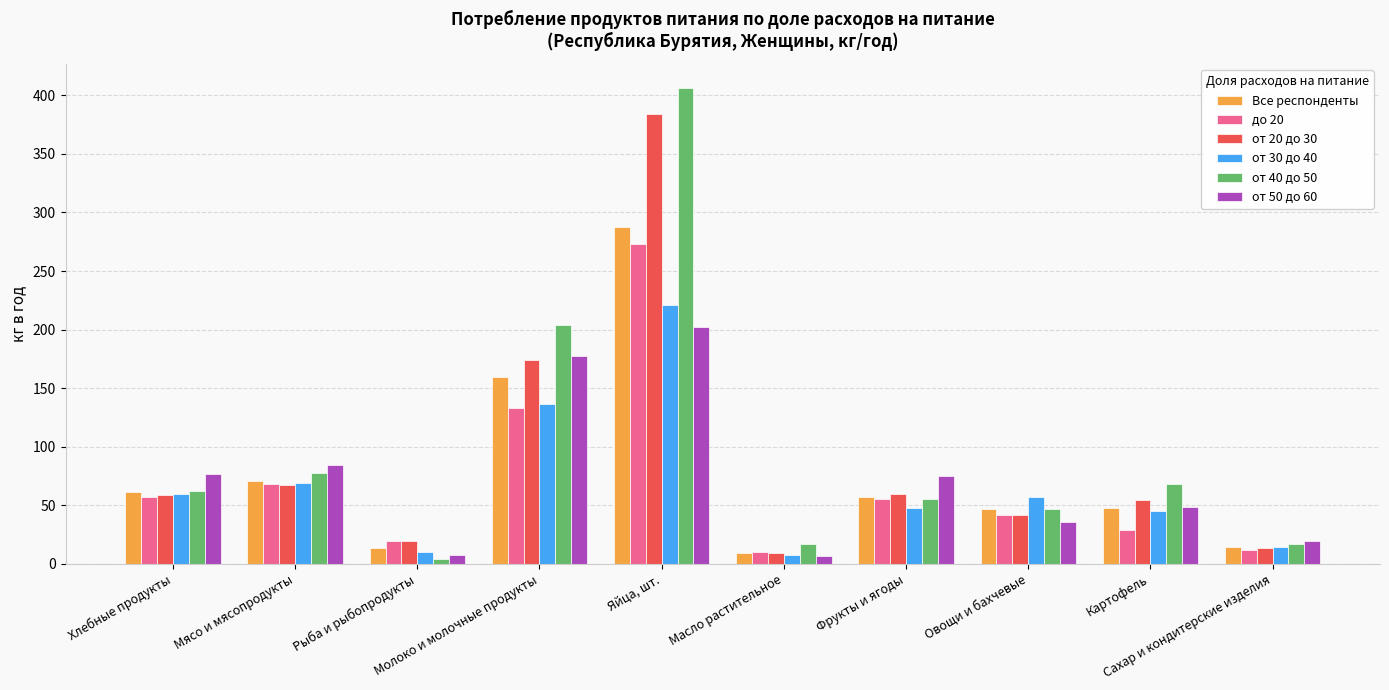

What is the sum of the Все респонденты values at Мясо и мясопродукты and Сахар и кондитерские изделия?

85.7